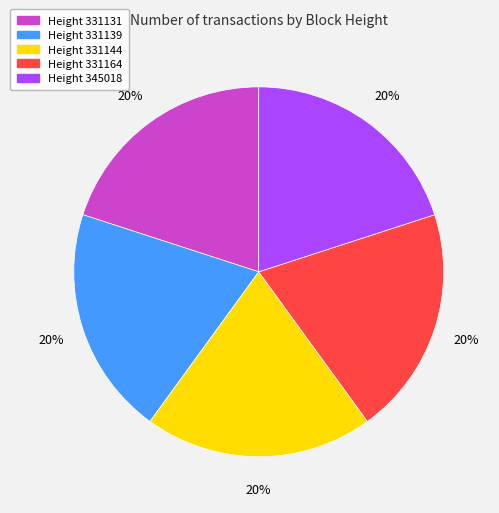

Does any single category account for the majority?

No